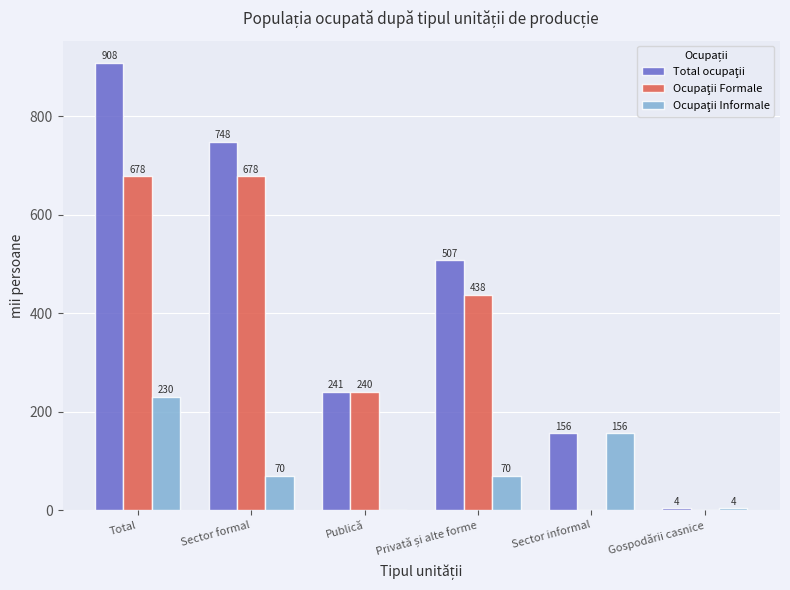

What is the maximum value shown in the chart?

907.9